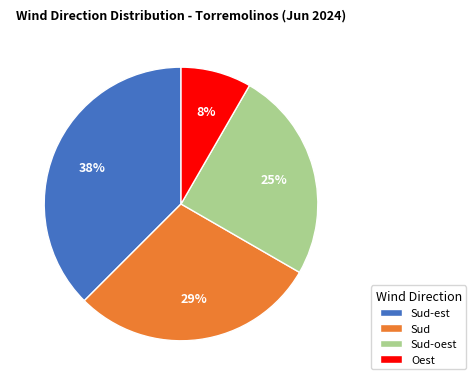

What is the ratio of the value at Sud-est to the value at Sud?

1.3